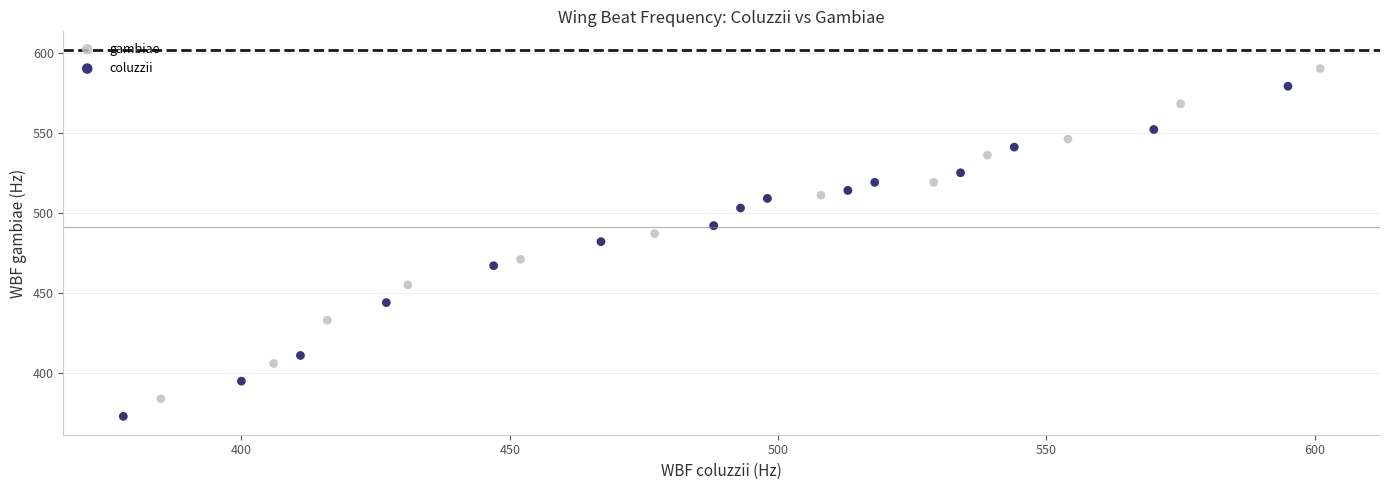

Which series contains the highest Y value?

gambiae